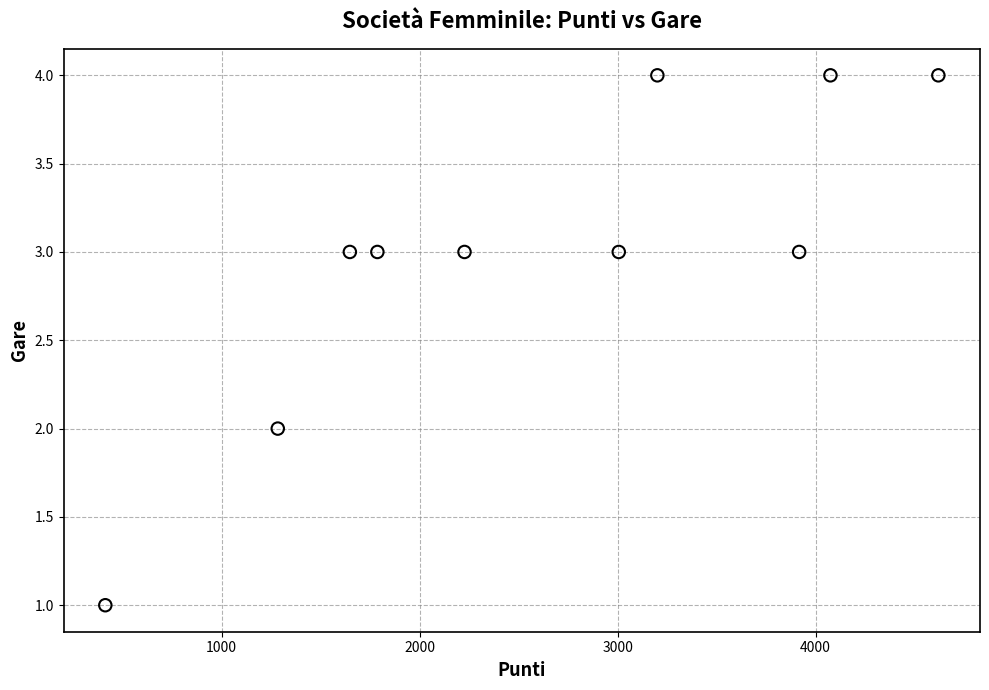

What is the range of X values (max minus min)?

4207